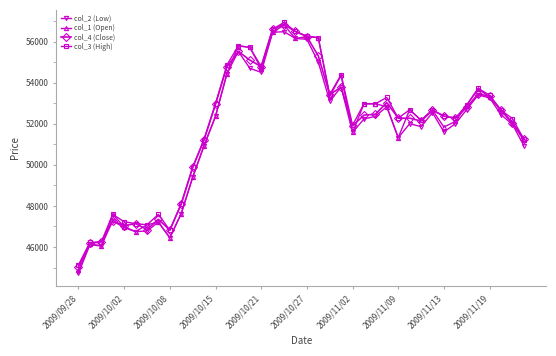

What is the value of the col_3 (High) point at the 33rd from the left?

52370